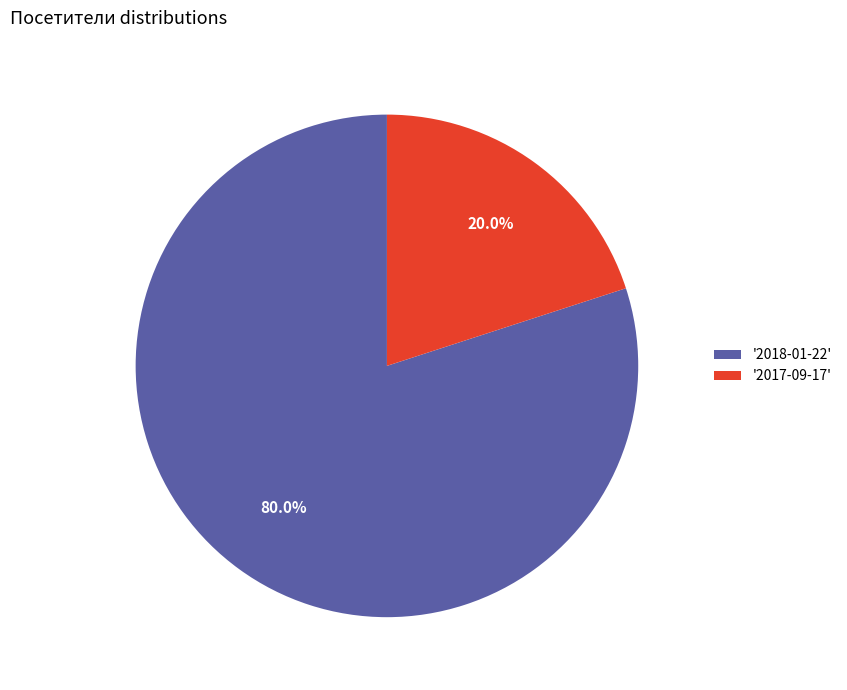

Between '2018-01-22' and '2017-09-17', which is larger?

'2018-01-22'